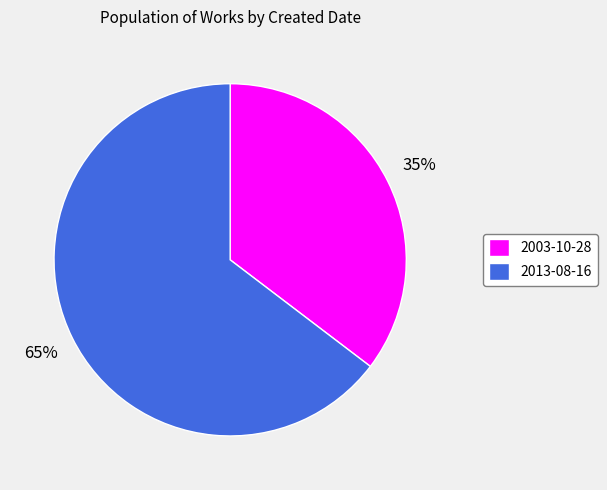

The 2003-10-28 slice represents 35% of the pie. True or false?

True